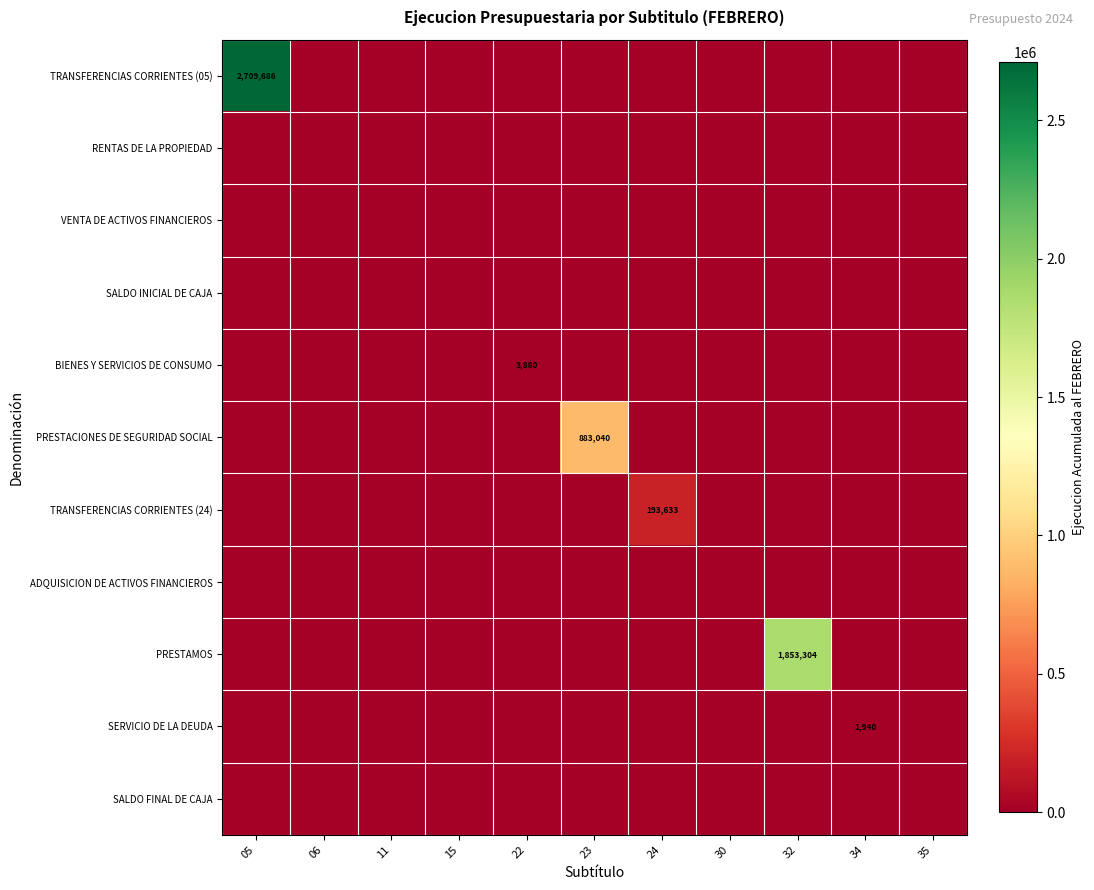

How many positive values does the TRANSFERENCIAS CORRIENTES (05) series have?

1